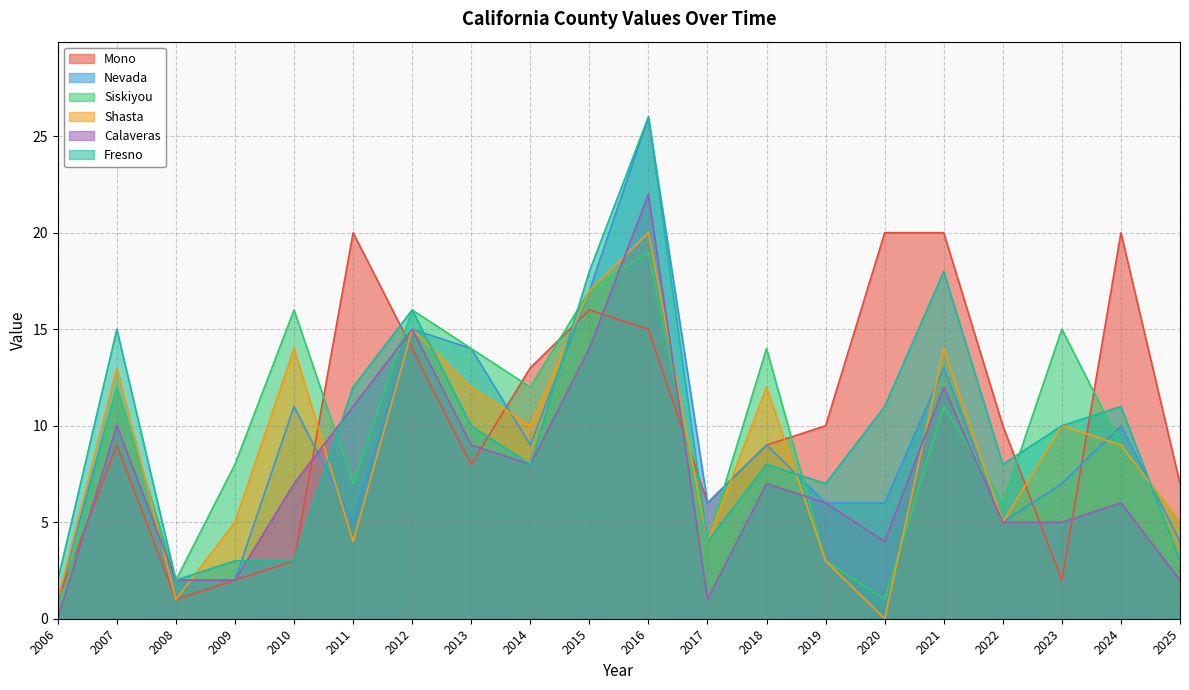

What is the maximum value shown in the chart?

26